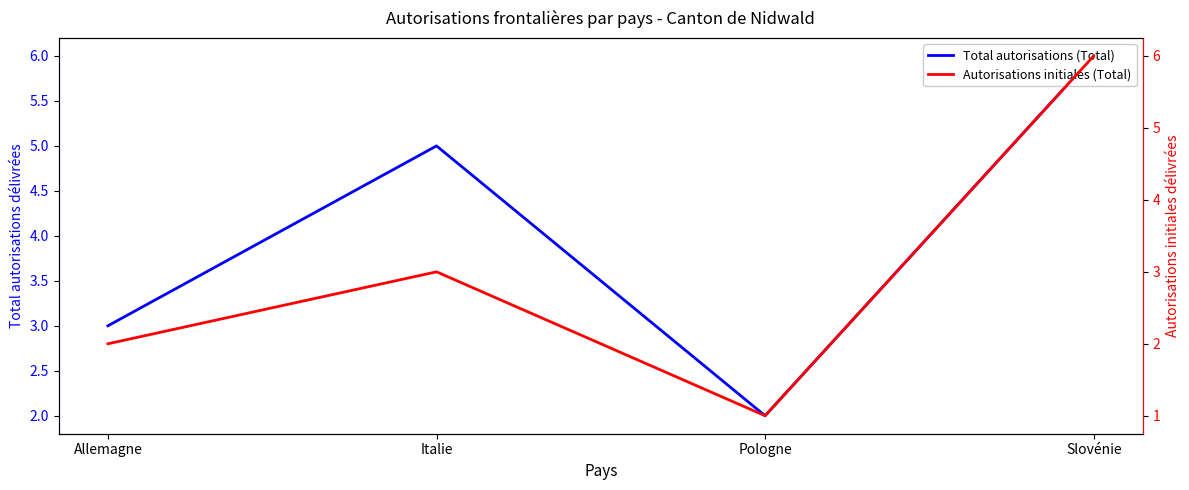

At which category does Autorisations initiales (Total) reach its first local valley?

Pologne